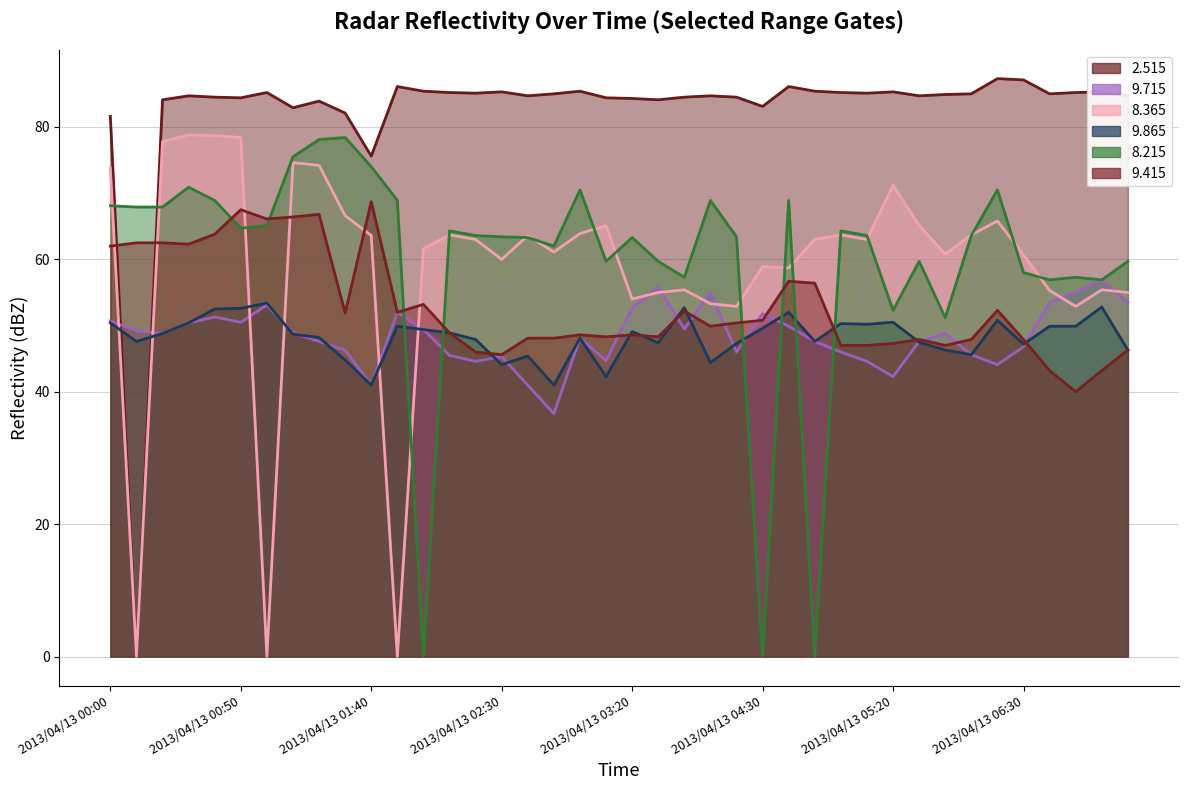

What is the difference between the highest and lowest values at 2013/04/13 00:10?

62.5